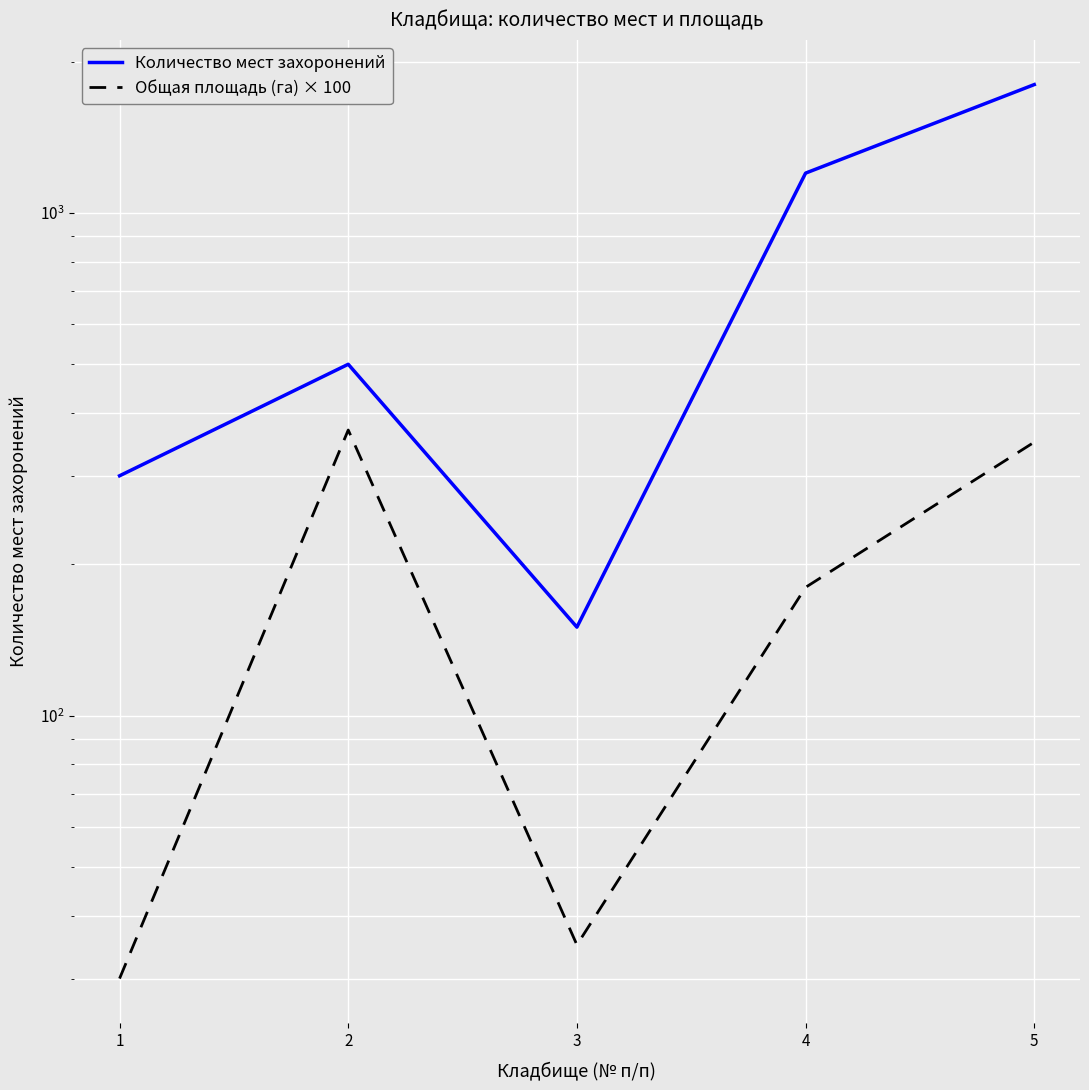

True or false: Общая площадь (га) × 100 and Количество мест захоронений intersect in this chart.

False